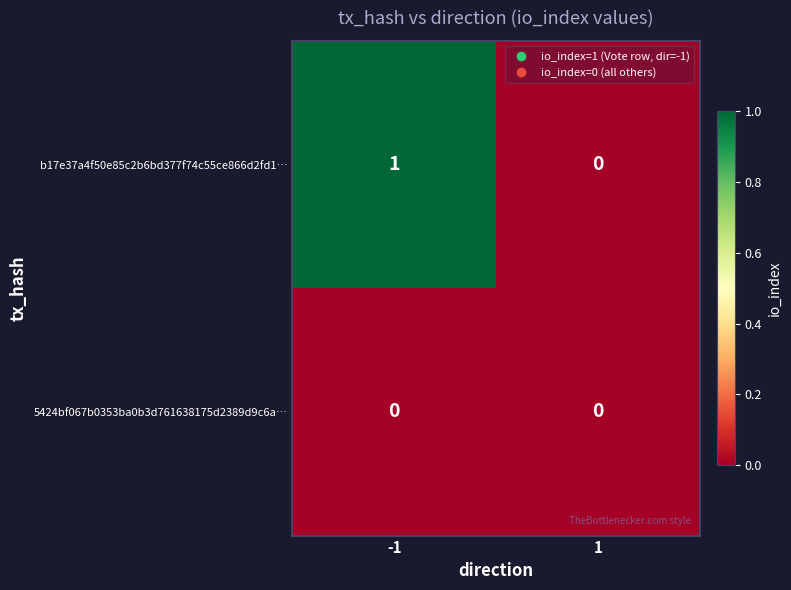

Reading left to right, list all the values displayed in this chart.

b17e37a4f50e85c2b6bd377f74c55ce866d2fd1…: -1=1	1=0
5424bf067b0353ba0b3d761638175d2389d9c6a…: -1=0	1=0